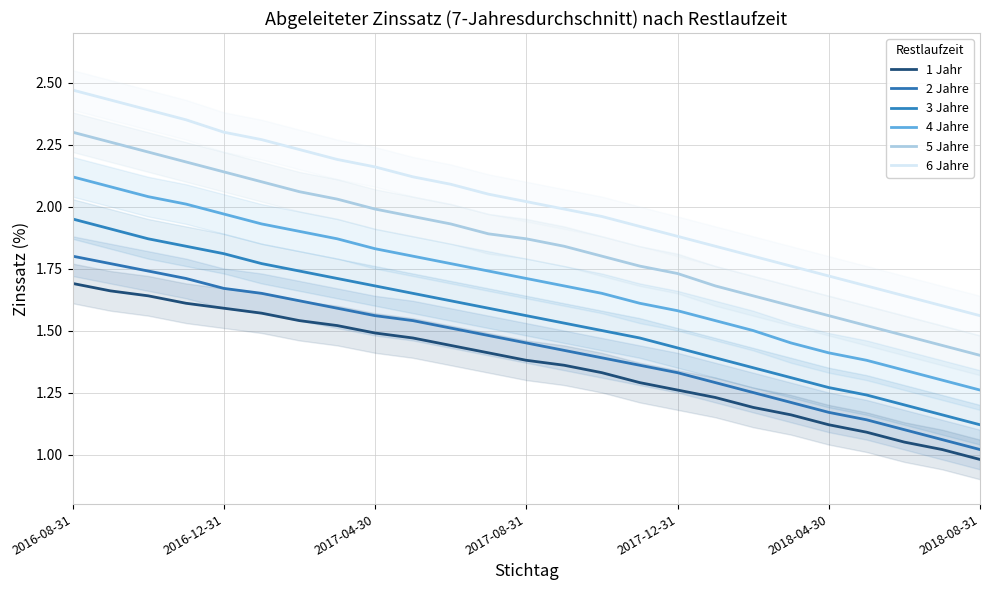

What is the difference between the highest and lowest values at 2016-08-31?

0.8